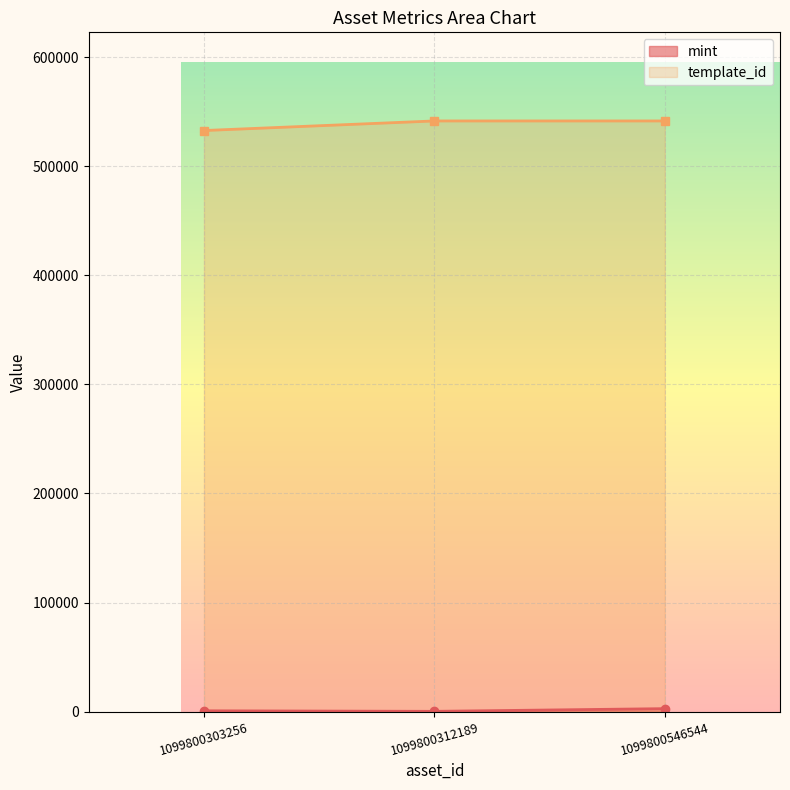

How many distinct data groups are displayed?

2